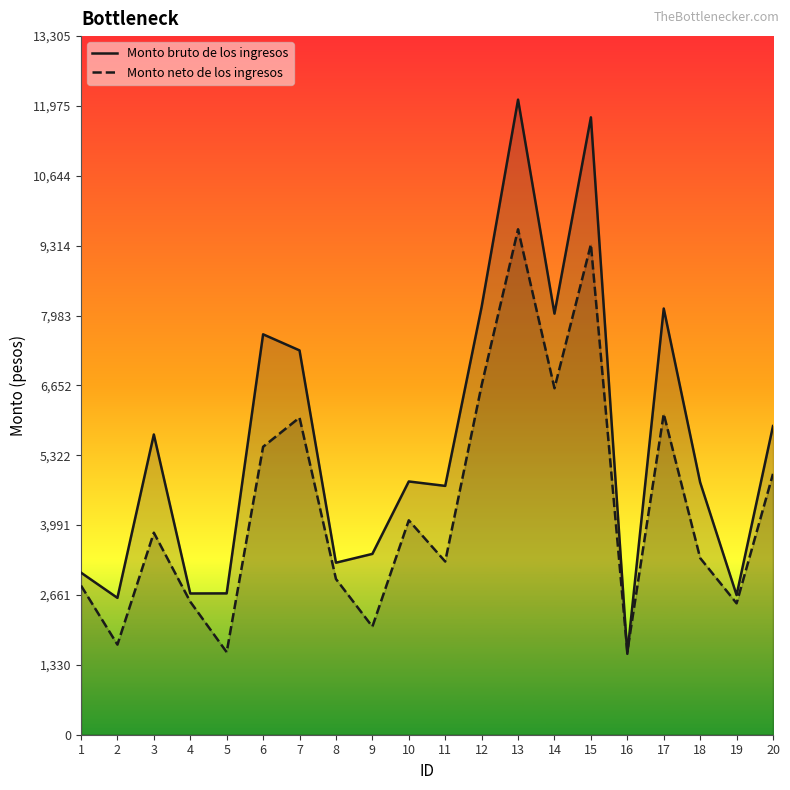

How many lines are shown in the chart?

2